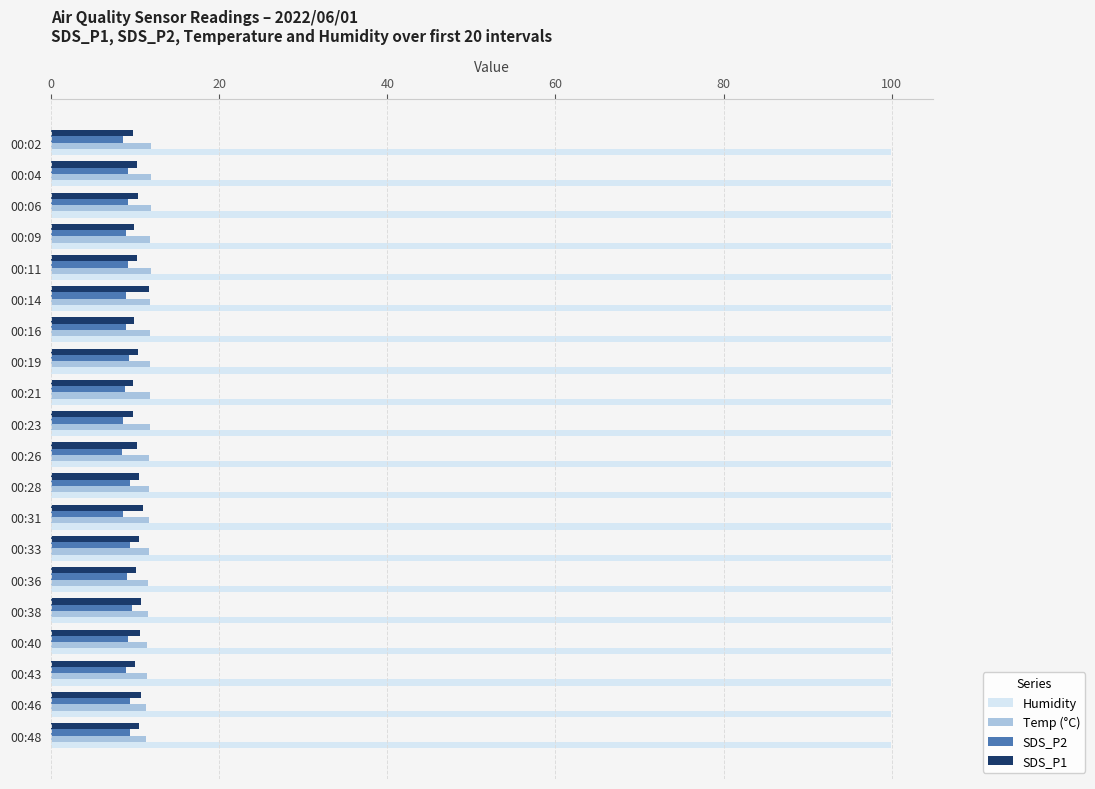

The SDS_P1 series shows 6.3 at 00:11. True or false?

False